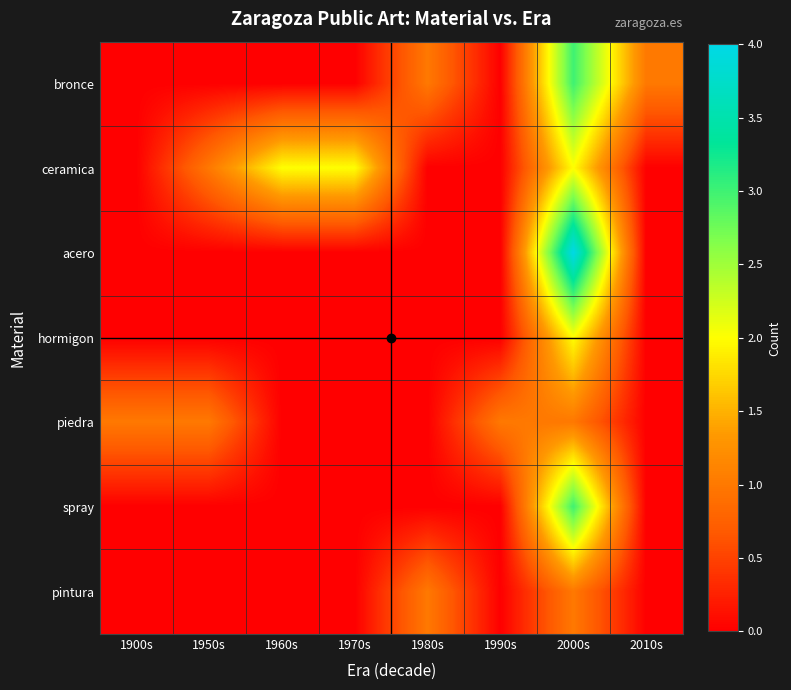

Reading left to right, extract all data points from this chart.

bronce: 1900s=0	1950s=0	1960s=0	1970s=0	1980s=1	1990s=0	2000s=3	2010s=1
ceramica: 1900s=0	1950s=1	1960s=2	1970s=2	1980s=0	1990s=0	2000s=2	2010s=0
acero: 1900s=0	1950s=0	1960s=0	1970s=0	1980s=0	1990s=0	2000s=4	2010s=0
hormigon: 1900s=0	1950s=0	1960s=0	1970s=0	1980s=0	1990s=0	2000s=2	2010s=0
piedra: 1900s=1	1950s=1	1960s=0	1970s=0	1980s=0	1990s=1	2000s=1	2010s=0
spray: 1900s=0	1950s=0	1960s=0	1970s=0	1980s=0	1990s=0	2000s=3	2010s=0
pintura: 1900s=0	1950s=0	1960s=0	1970s=0	1980s=1	1990s=0	2000s=1	2010s=0